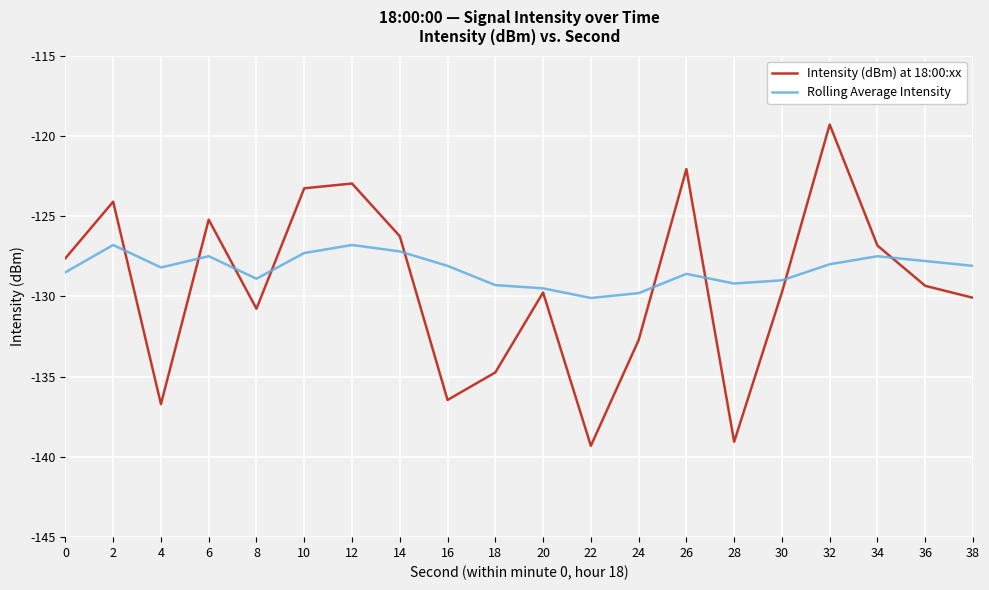

True or false: Rolling Average Intensity has more than 2 points higher than both neighbors.

True